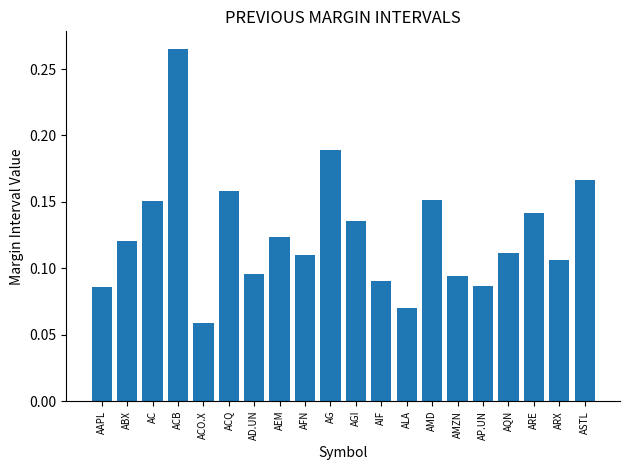

What is the label of the 7th bar from the right?

AMD